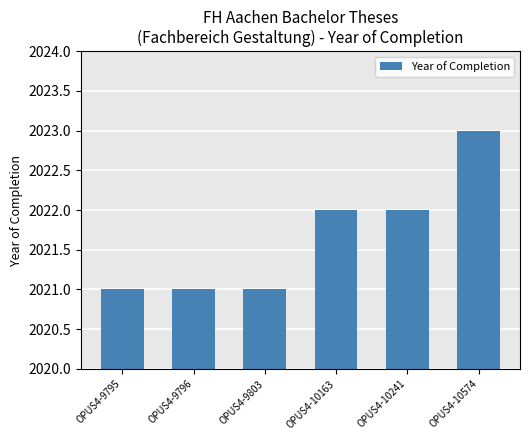

Reading right to left, list all the values displayed in this chart.

OPUS4-10574=2023	OPUS4-10241=2022	OPUS4-10163=2022	OPUS4-9803=2021	OPUS4-9796=2021	OPUS4-9795=2021